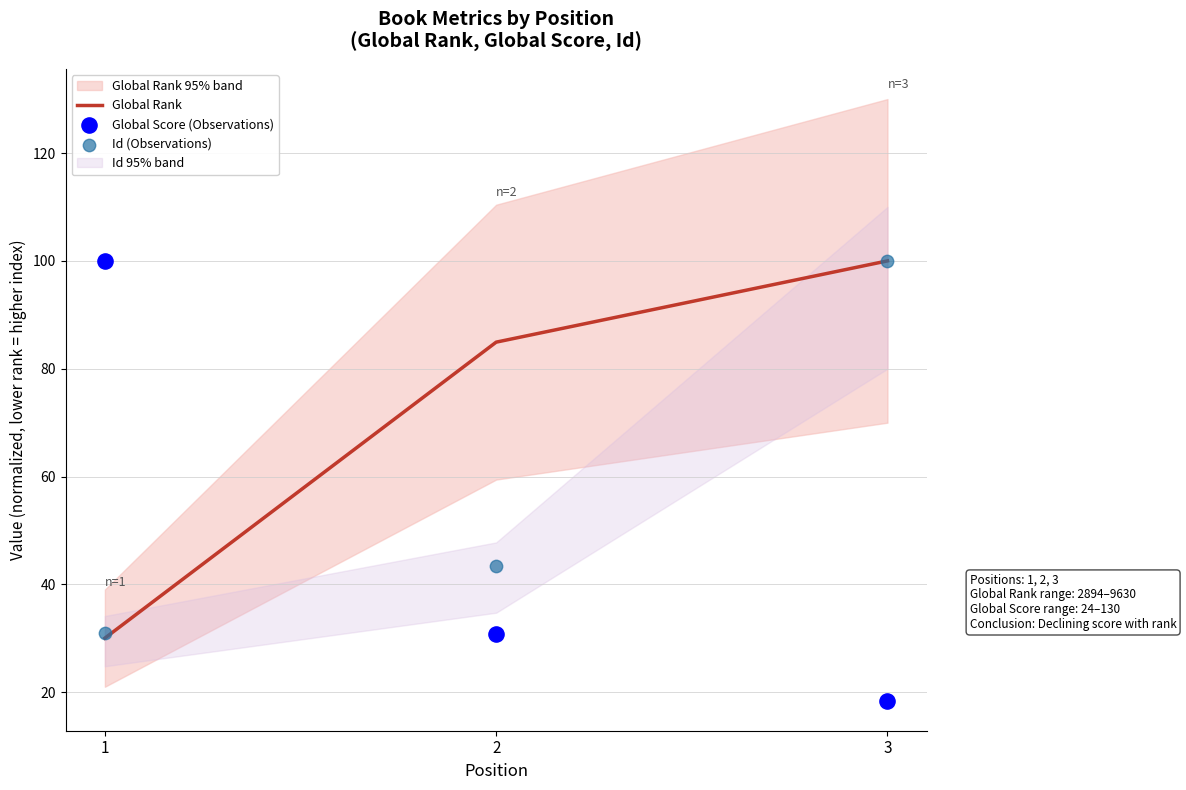

At which category is the sum across all series the highest?

3